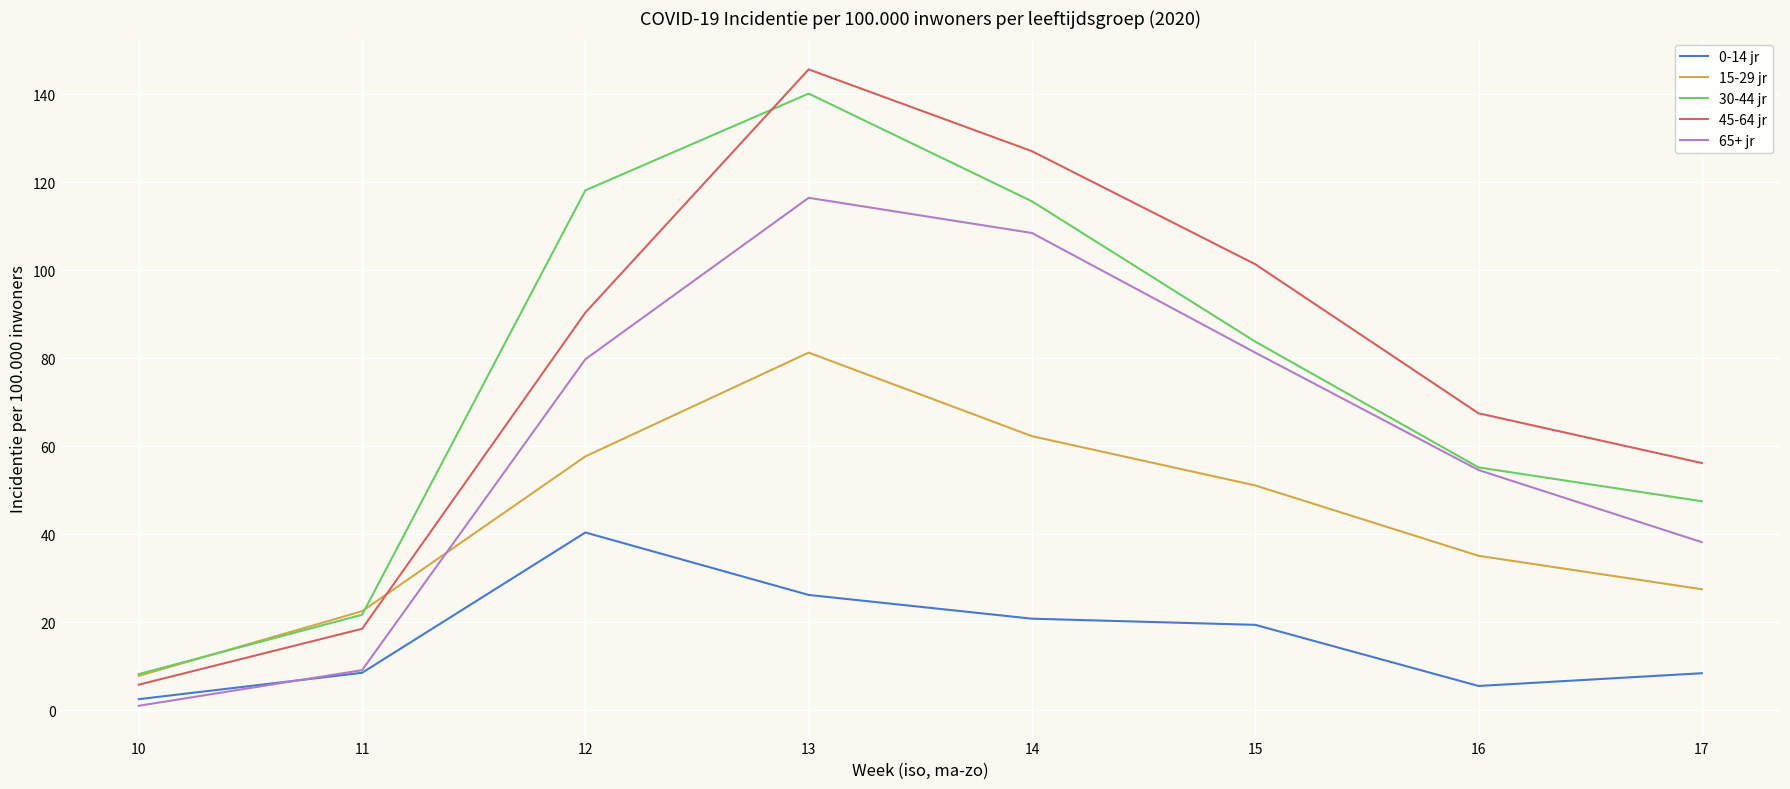

How many interior local peaks does the 0-14 jr series have?

1